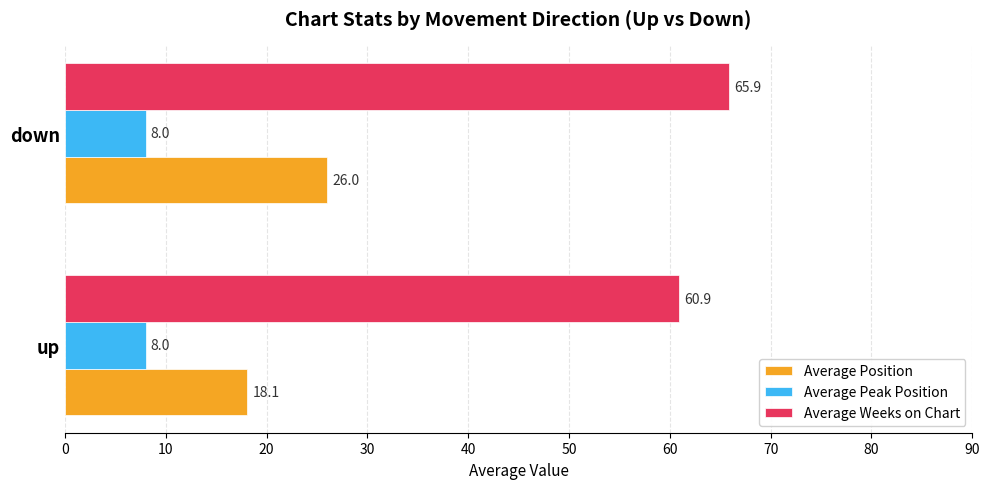

List the labels in order of Average Position value, largest first.

down, up